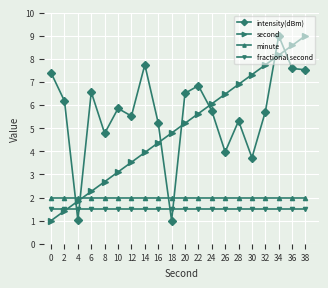

What is the minimum value for second?

1.0